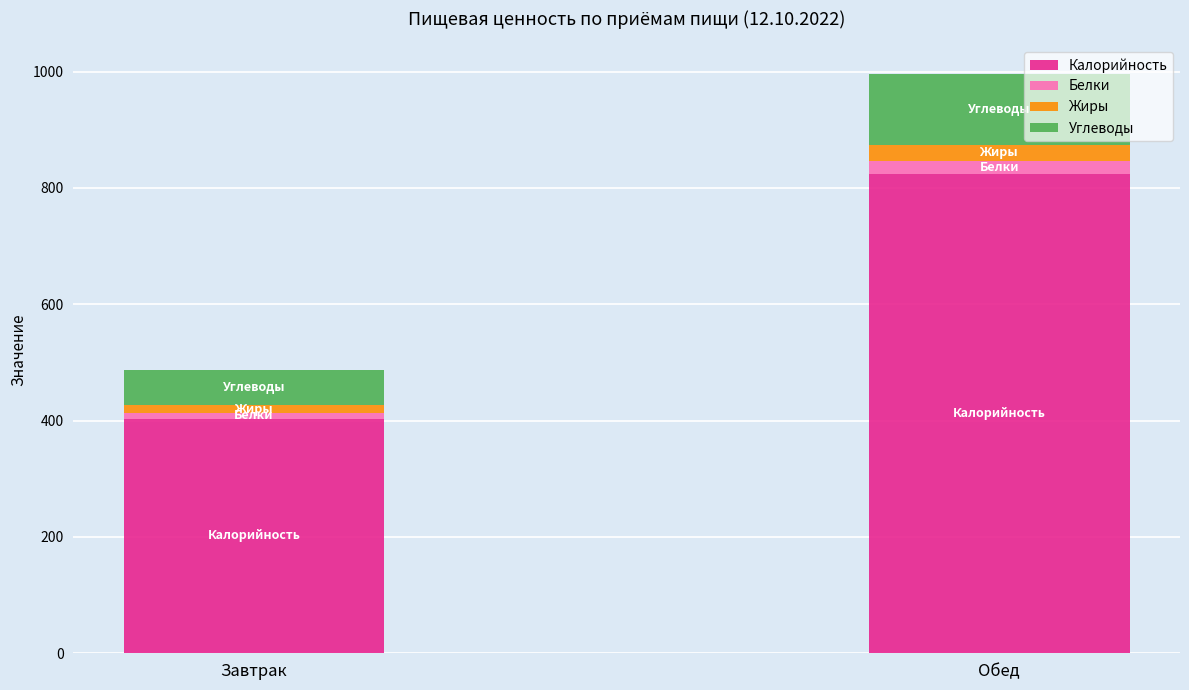

What is the maximum value for Калорийность?

824.3